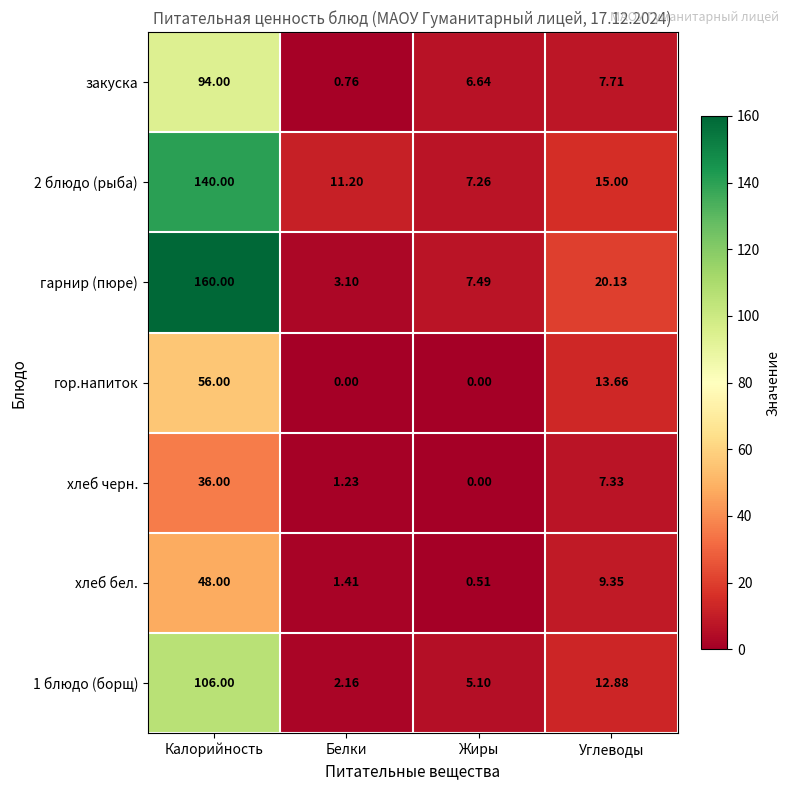

What is the difference between the highest and lowest values at Калорийность?

124.0